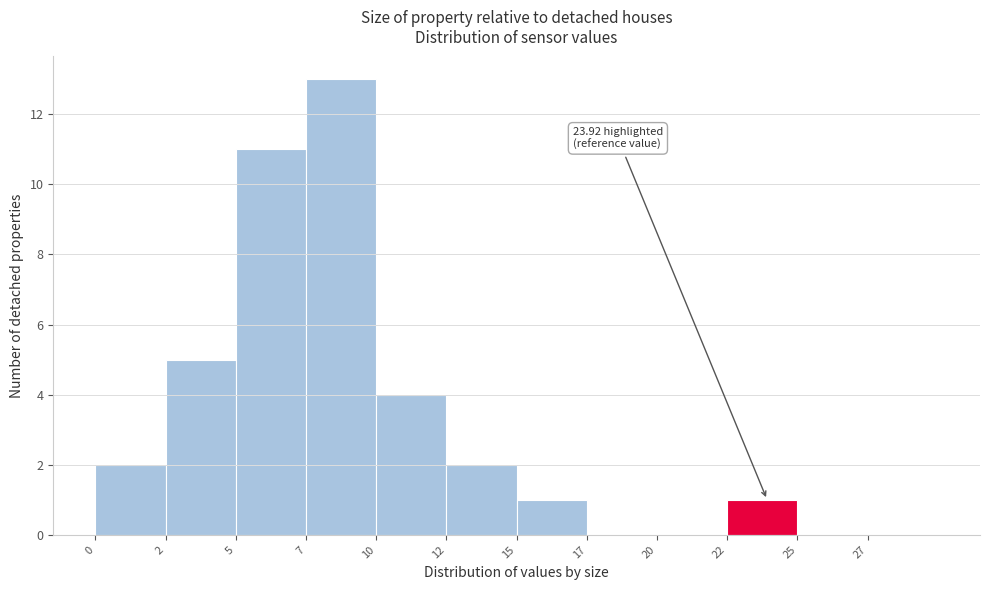

Reading left to right, what are all the values shown in this chart?

0=2	2=5	5=11	7=13	10=4	12=2	15=1	17=0	20=0	22=1	25=0	27=0